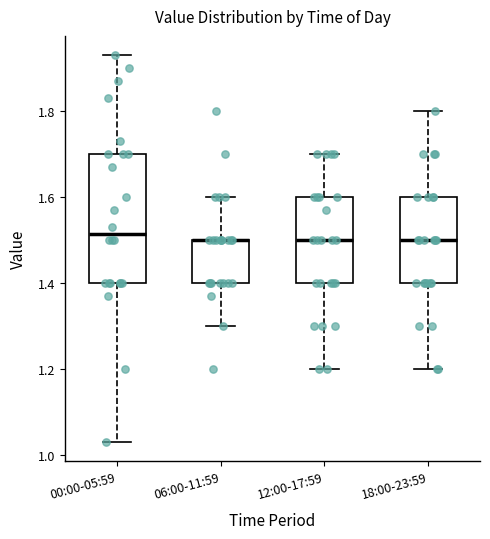

Reading left to right, read every box against the y-axis: the position of its median line, the range the box covers, and the ends of its whiskers. The values are not printed on the chart, so give them approximately, as read against the axis.

00:00-05:59: median 1.52, box 1.40 to 1.70, whiskers 1.04 to 1.94
06:00-11:59: median 1.50 (drawn on the box's upper edge), box 1.40 to 1.50, whiskers 1.30 to 1.60
12:00-17:59: median 1.50, box 1.40 to 1.60, whiskers 1.20 to 1.70
18:00-23:59: median 1.50, box 1.40 to 1.60, whiskers 1.20 to 1.80